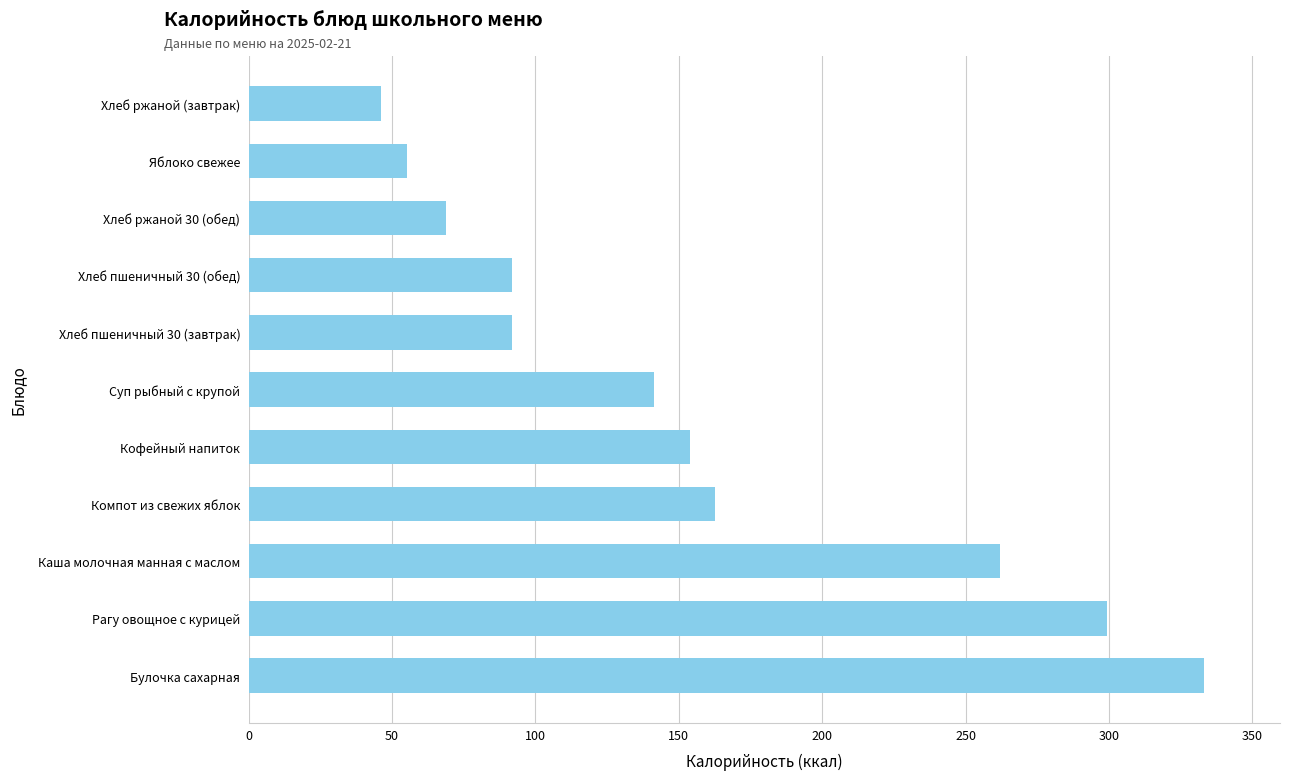

The value at Хлеб пшеничный 30 (обед) is 91.7. True or false?

True